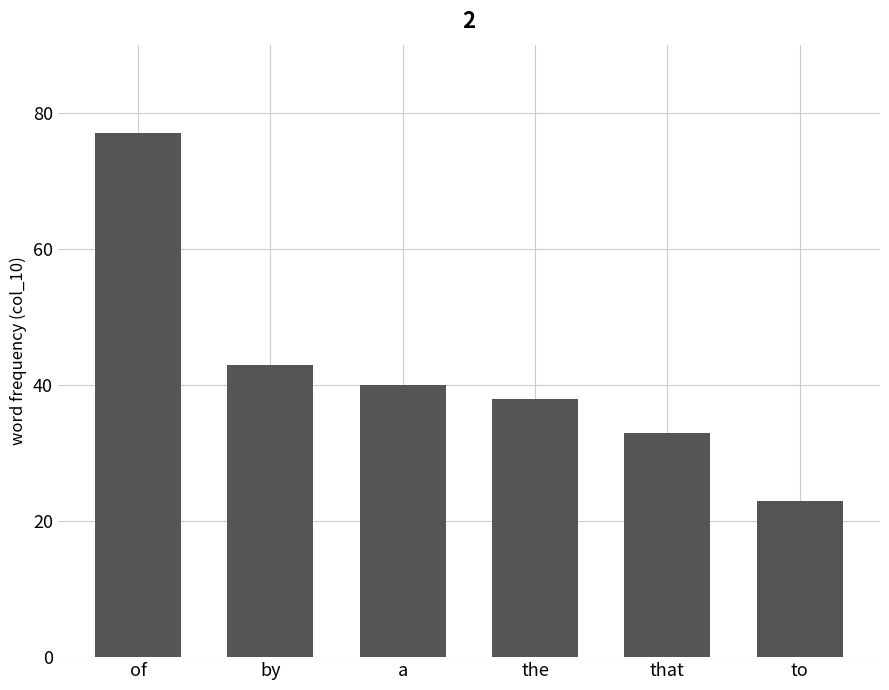

List the labels in order of value, largest first.

of, by, a, the, that, to